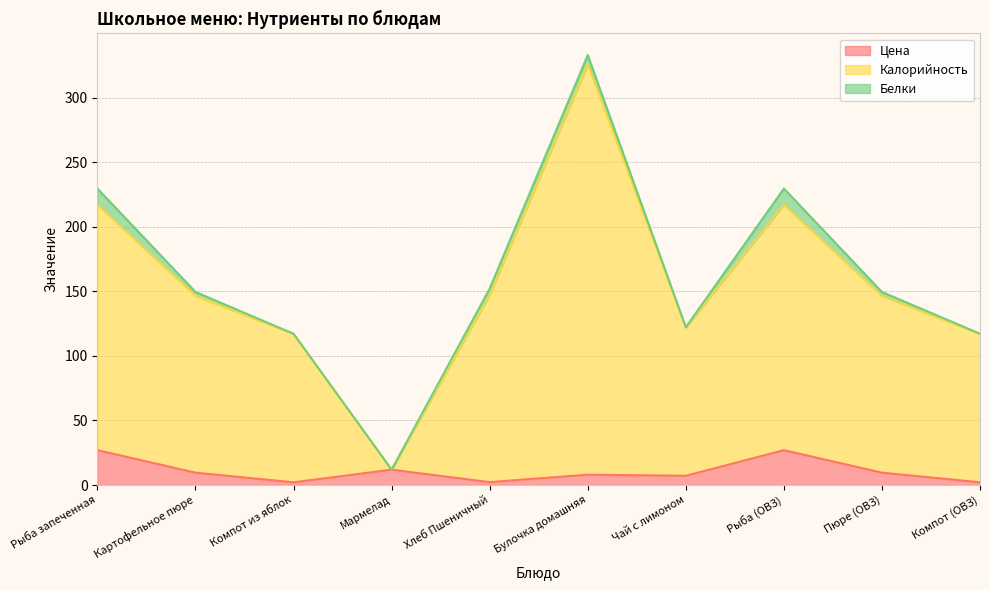

True or false: Калорийность and Цена intersect in this chart.

False